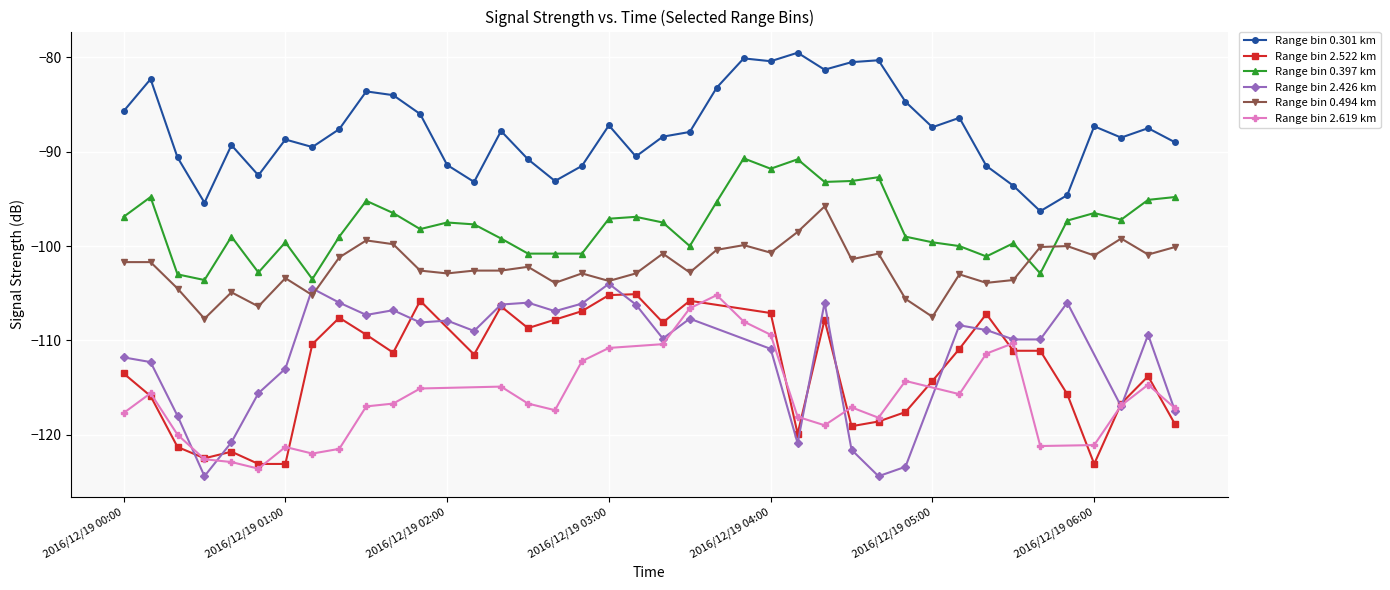

How many data points does each series have?

40